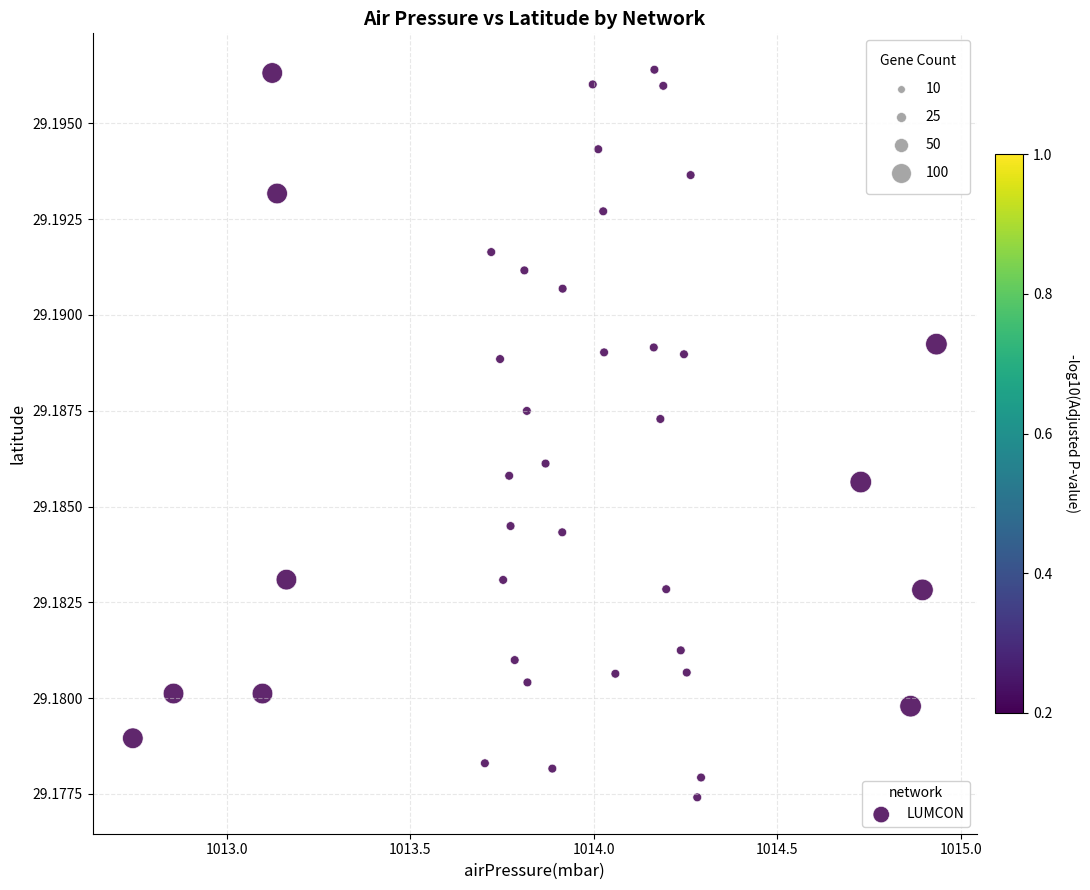

What is the range of X values (max minus min)?

2.2